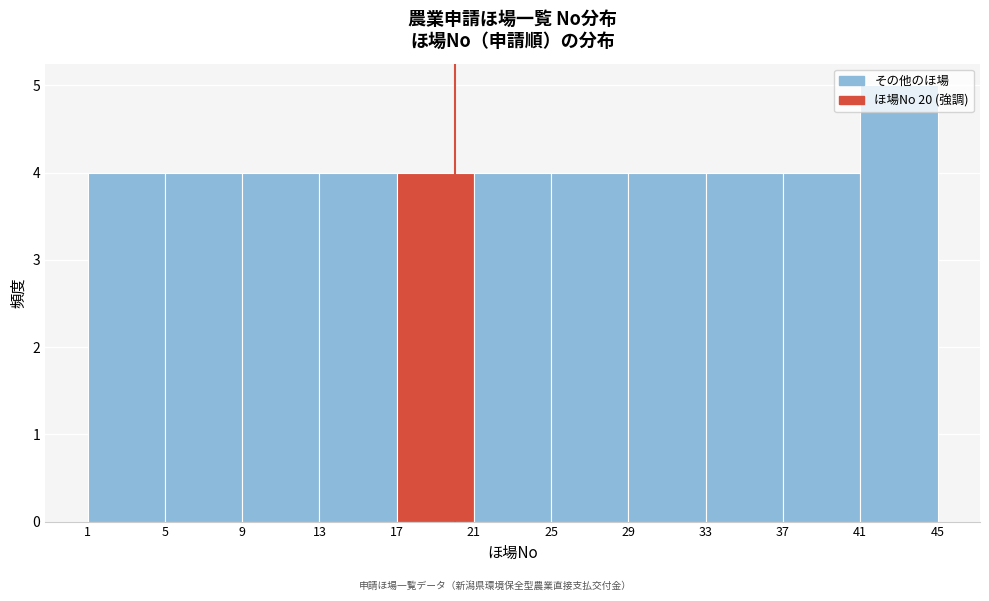

Reading left to right, transcribe this chart: for each bar, give the range it covers on the x-axis and its height. The values are not printed on the chart, so give them approximately, as read against the axis.

1 to 5: 4
5 to 9: 4
9 to 13: 4
13 to 17: 4
17 to 21: 4
21 to 25: 4
25 to 29: 4
29 to 33: 4
33 to 37: 4
37 to 41: 4
41 to 45: 5